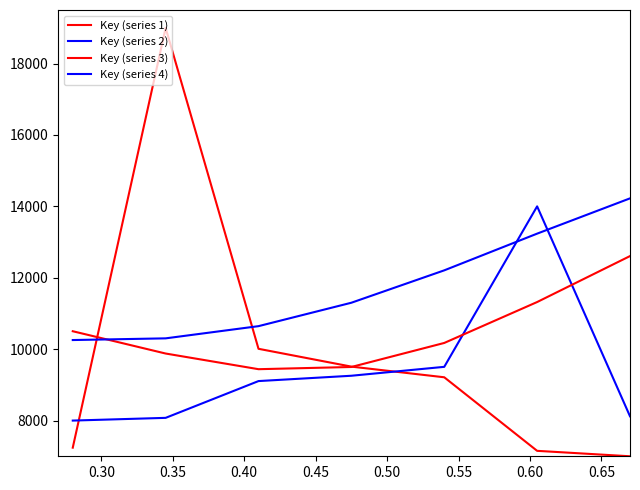

How many lines are shown in the chart?

4